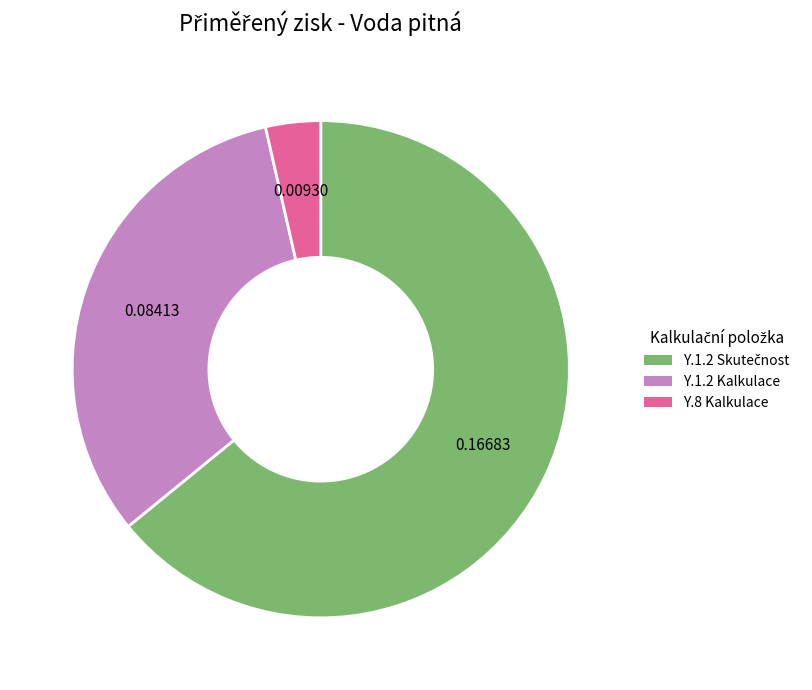

Is there a majority slice in this chart?

Yes